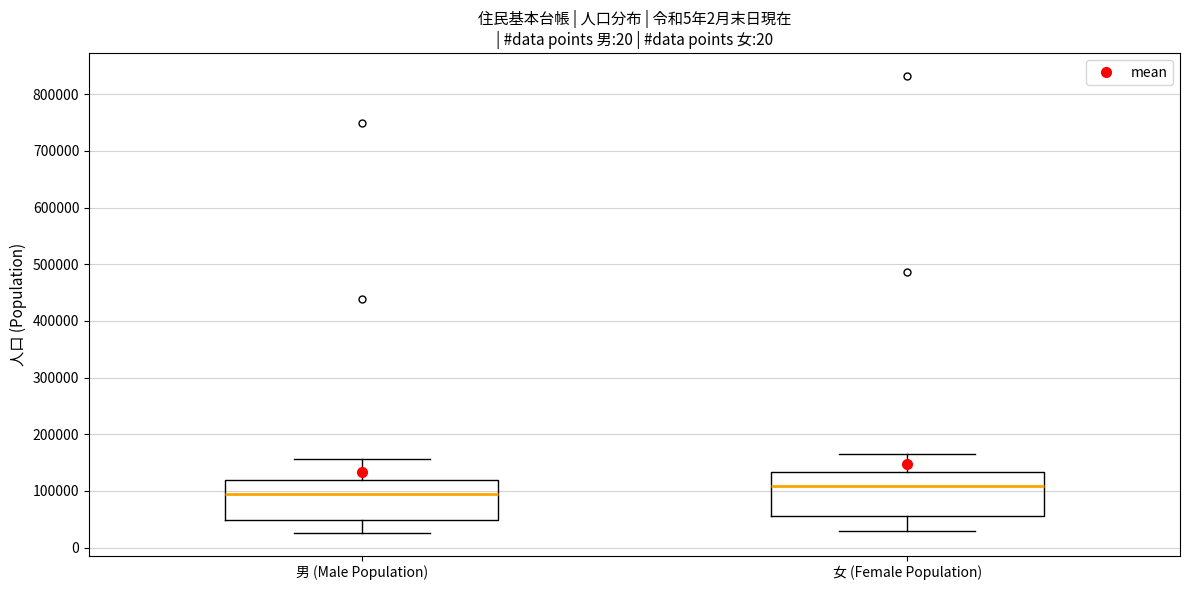

Reading left to right, read every box against the y-axis: the position of its median line, the range the box covers, and the ends of its whiskers. The values are not printed on the chart, so give them approximately, as read against the axis.

男 (Male Population): median 90000, box 50000 to 120000, whiskers 30000 to 160000
女 (Female Population): median 110000, box 60000 to 130000, whiskers 30000 to 170000